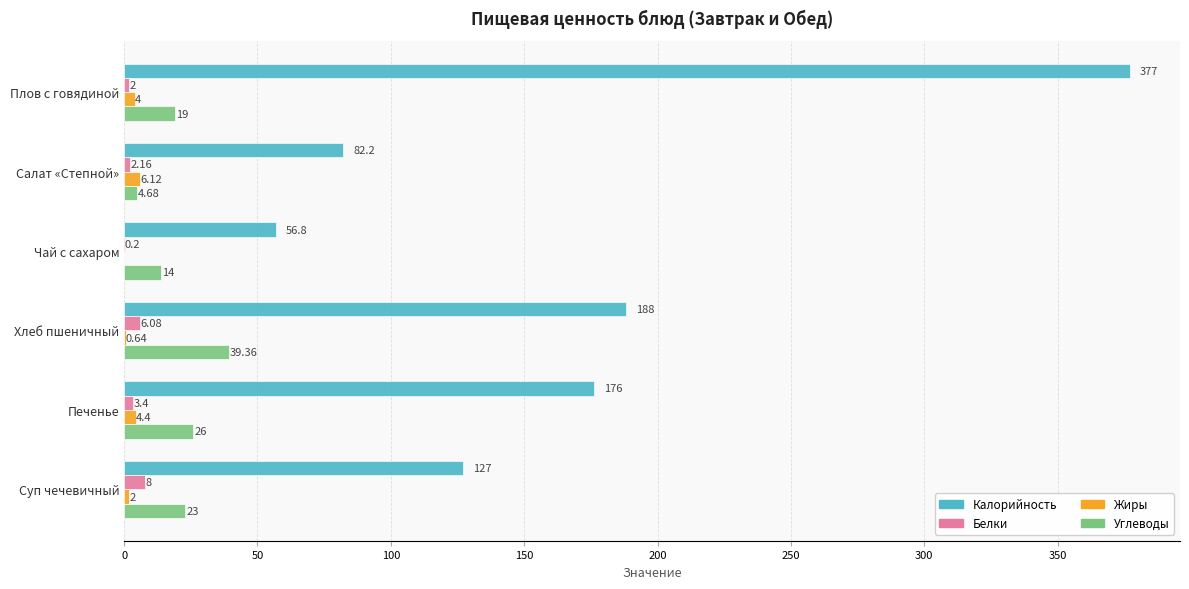

What is the total value across all series at Плов с говядиной?

402.0